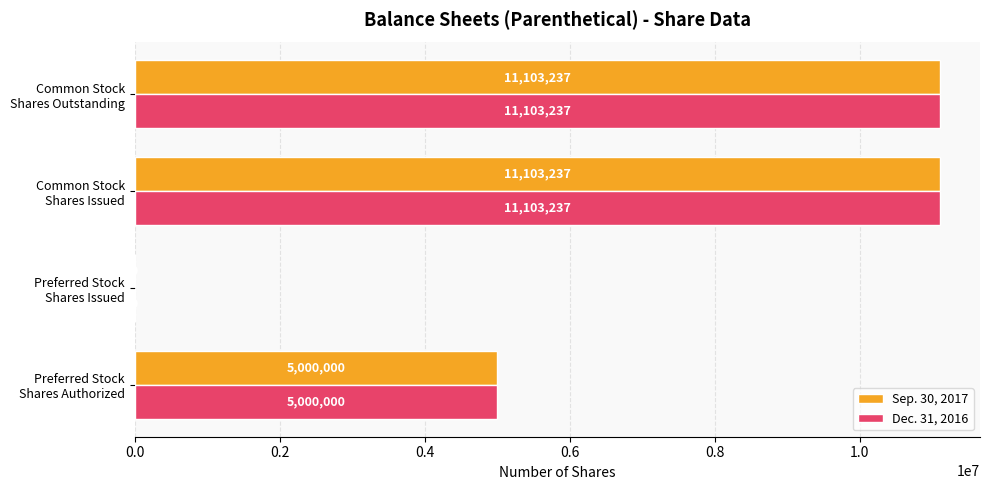

What is the sum of all Sep. 30, 2017 values?

27206474